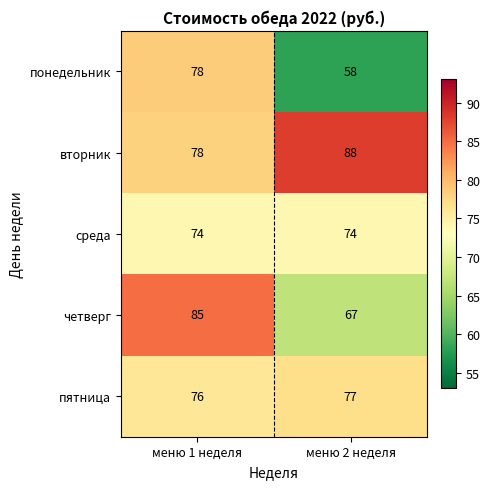

What is the minimum value for вторник?

78